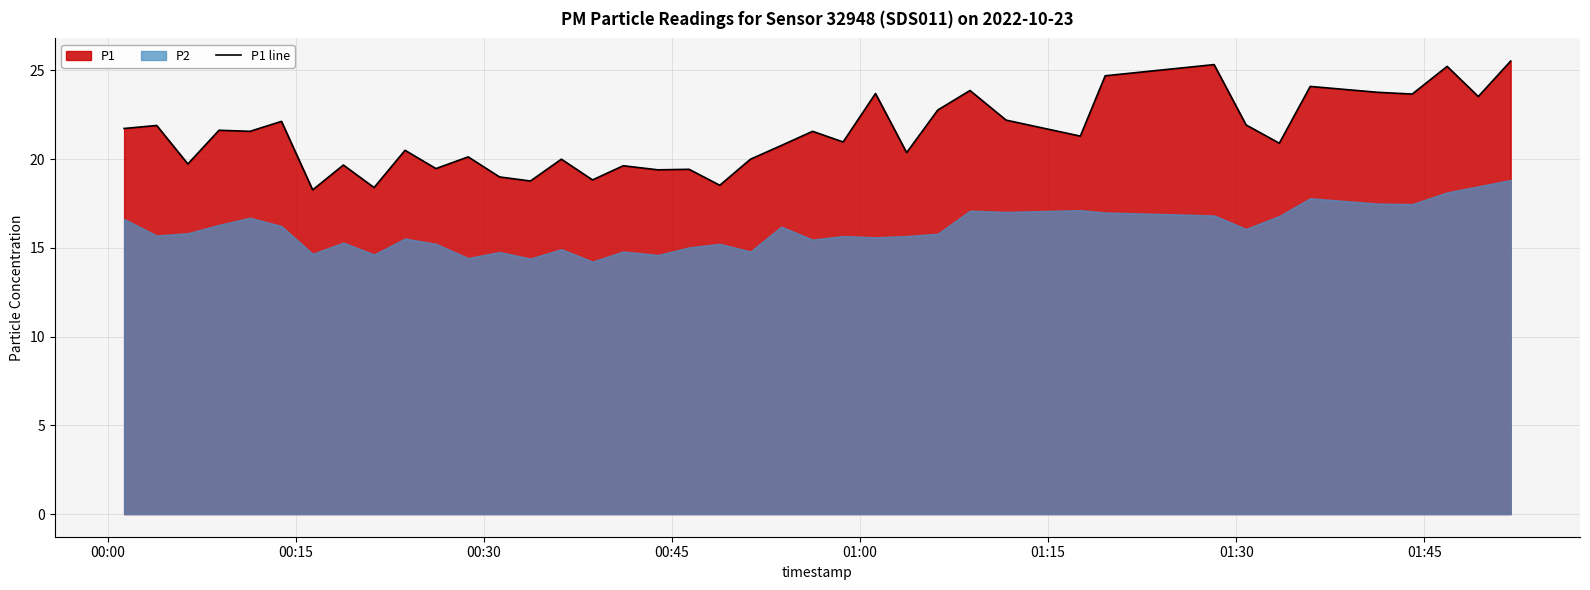

What is the maximum value for P1 line?

25.5